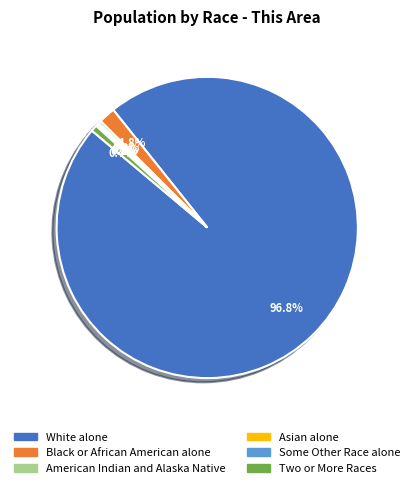

To the nearest percent, what is the difference between the largest and smallest slice percentages?

97%